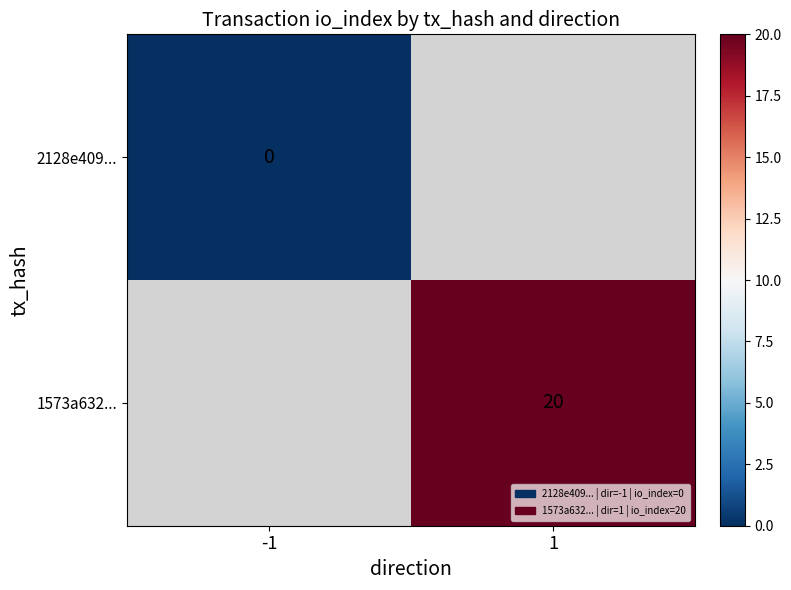

Is it true that 1573a632... equals 20 at 1?

True